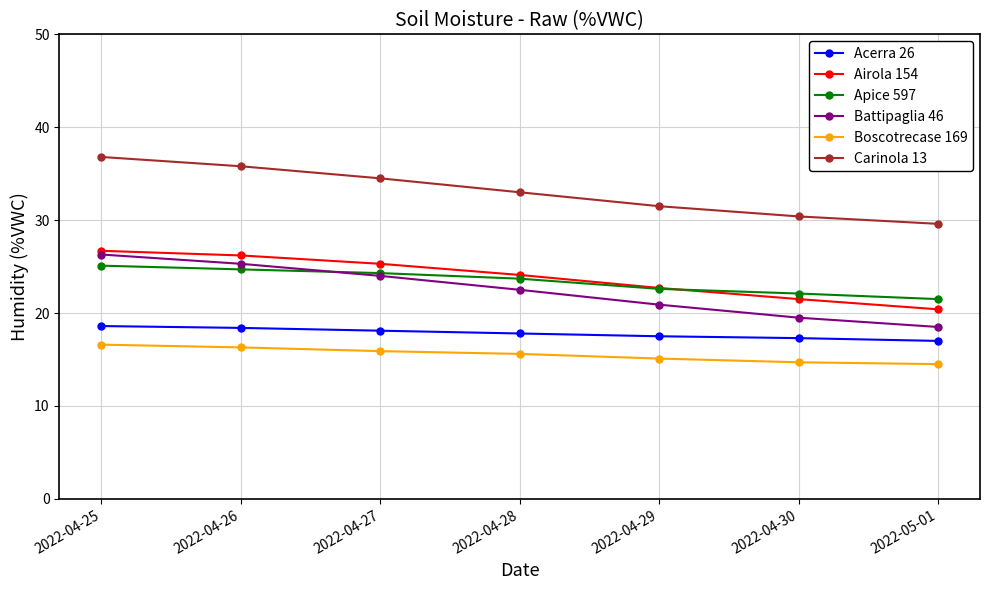

Does the chart have visible grid lines?

Yes